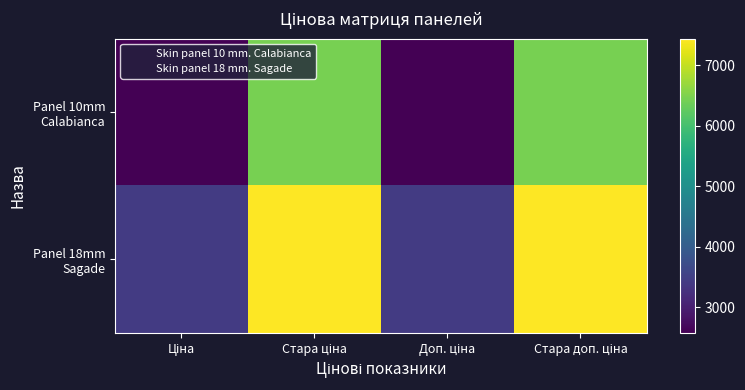

Which series has the widest spread of values?

Panel 18mm Sagade